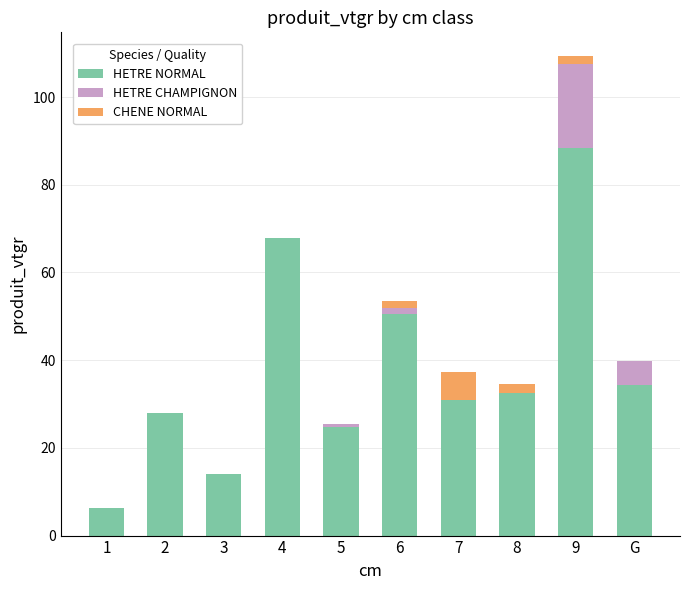

What is the total value across all series at 2?

28.0